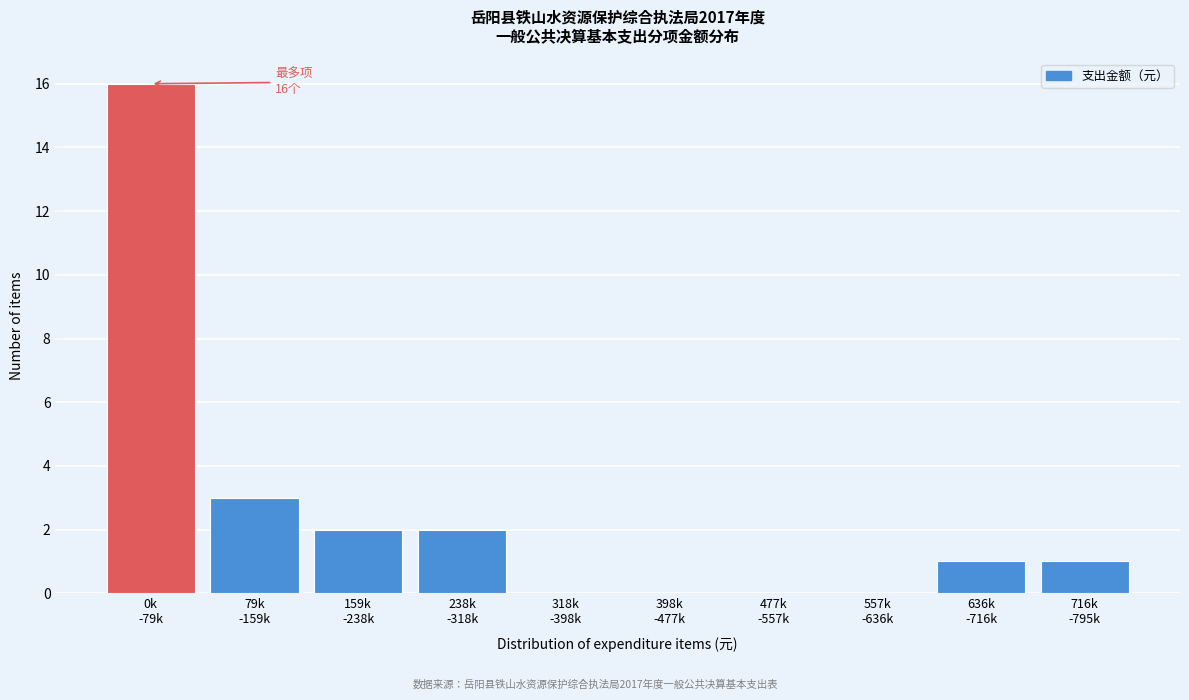

What is the sum of all values?

25